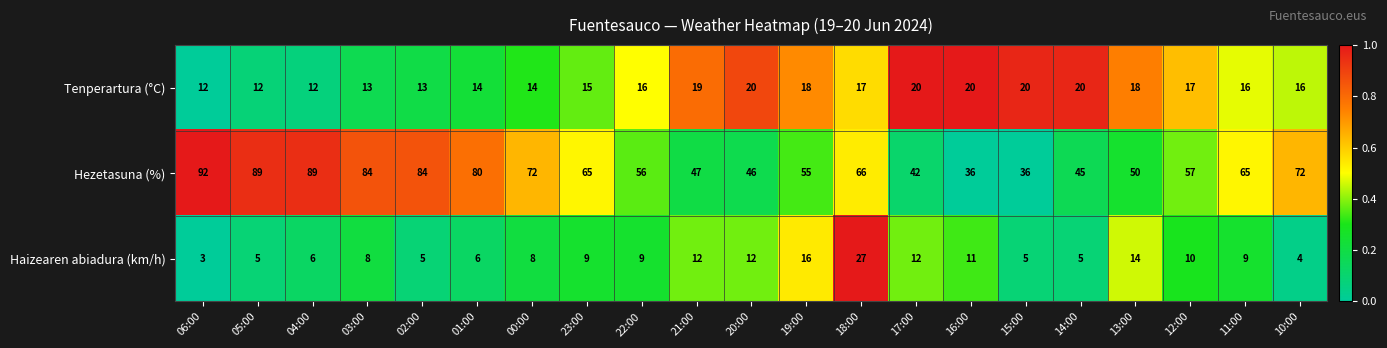

Which series has the largest range (max minus min)?

Hezetasuna (%)